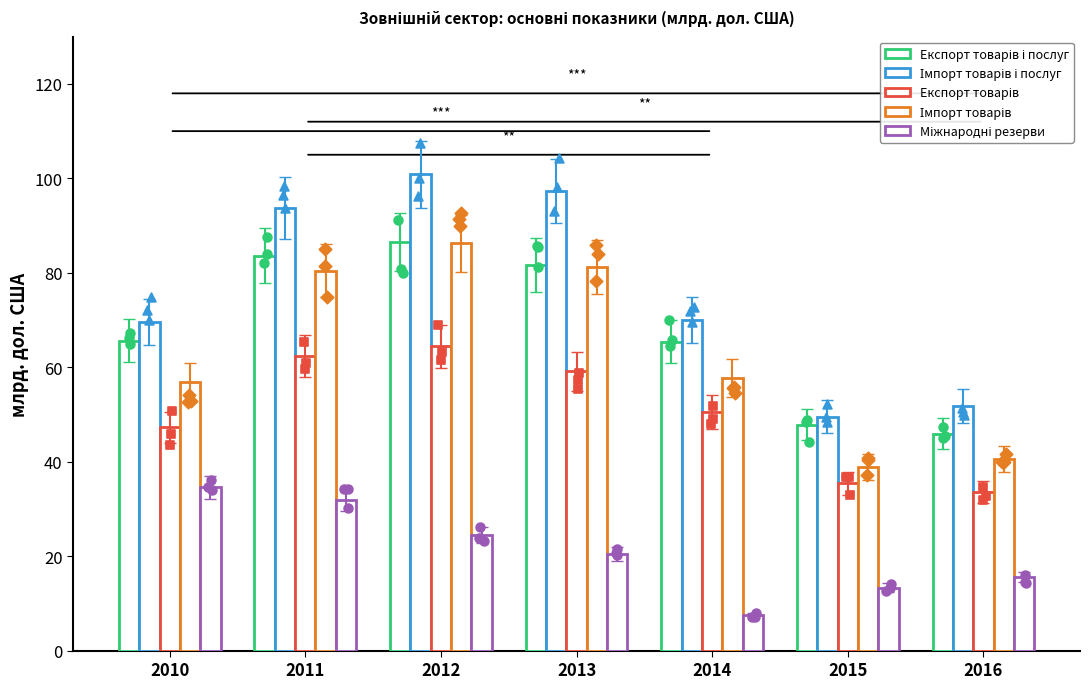

What is the total value across all series at 2011?

352.0